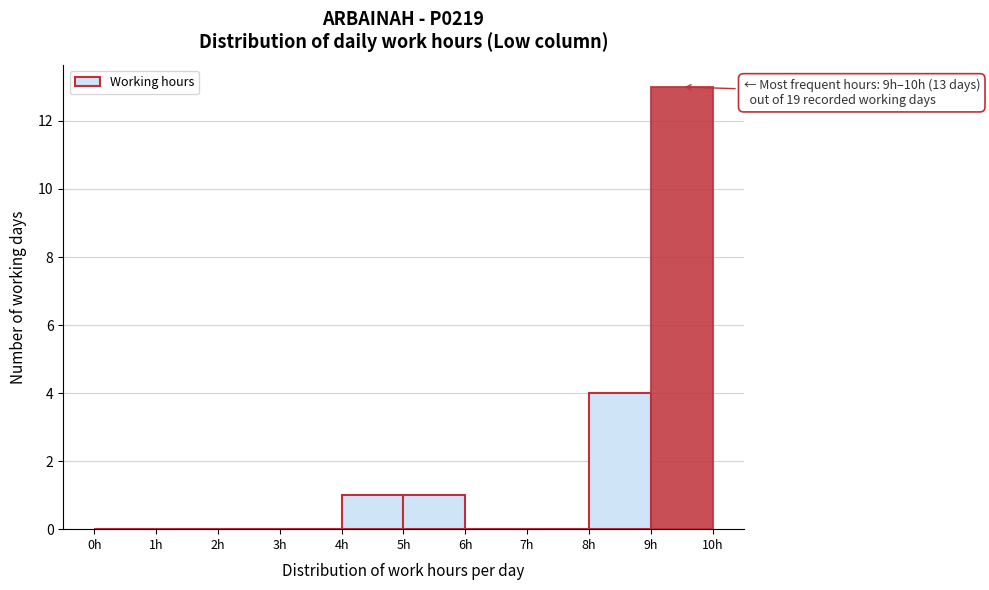

Which range on the x-axis has the tallest bar?

9 to 10